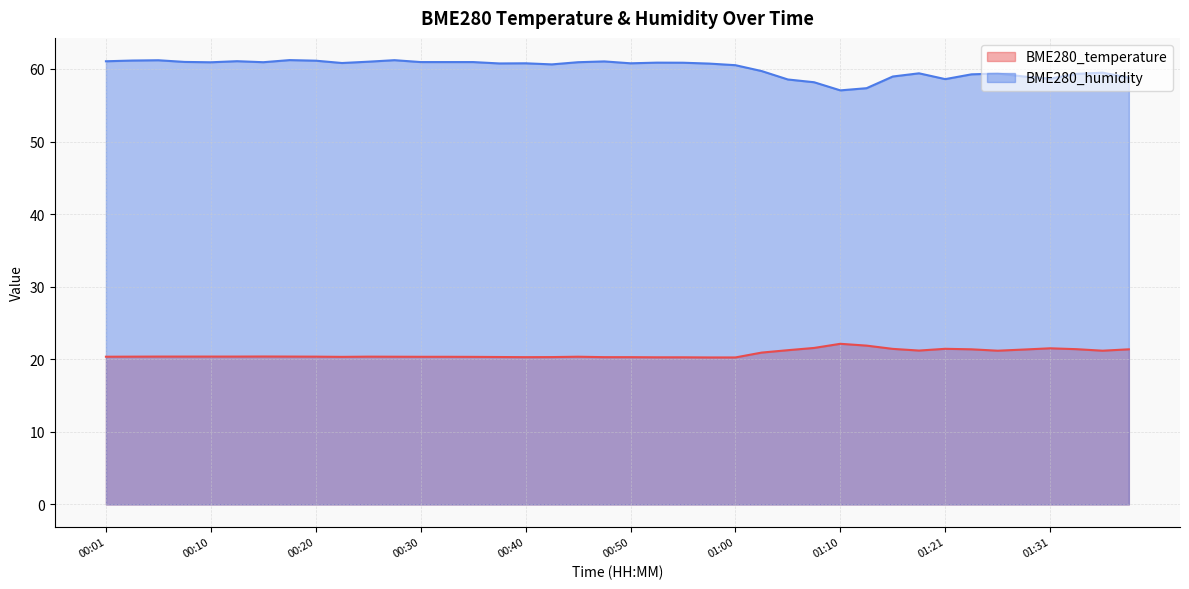

Reading right to left, list all the values displayed in this chart.

BME280_temperature: 21.4	21.2	21.4	21.5	21.3	21.2	21.4	21.4	21.2	21.4	21.9	22.1	21.6	21.2	20.9	20.2	20.2	20.3	20.3	20.3	20.3	20.4	20.3	20.3	20.3	20.3	20.3	20.3	20.4	20.4	20.3	20.4	20.4	20.4	20.4	20.4	20.4	20.4	20.4	20.4
BME280_humidity: 58.8	59.5	59.3	58.7	59.0	59.4	59.3	58.6	59.4	59.0	57.4	57.0	58.2	58.5	59.7	60.5	60.7	60.9	60.9	60.8	61.0	60.9	60.6	60.8	60.8	61.0	61.0	61.0	61.2	61.0	60.8	61.1	61.2	60.9	61.1	60.9	61.0	61.2	61.2	61.1